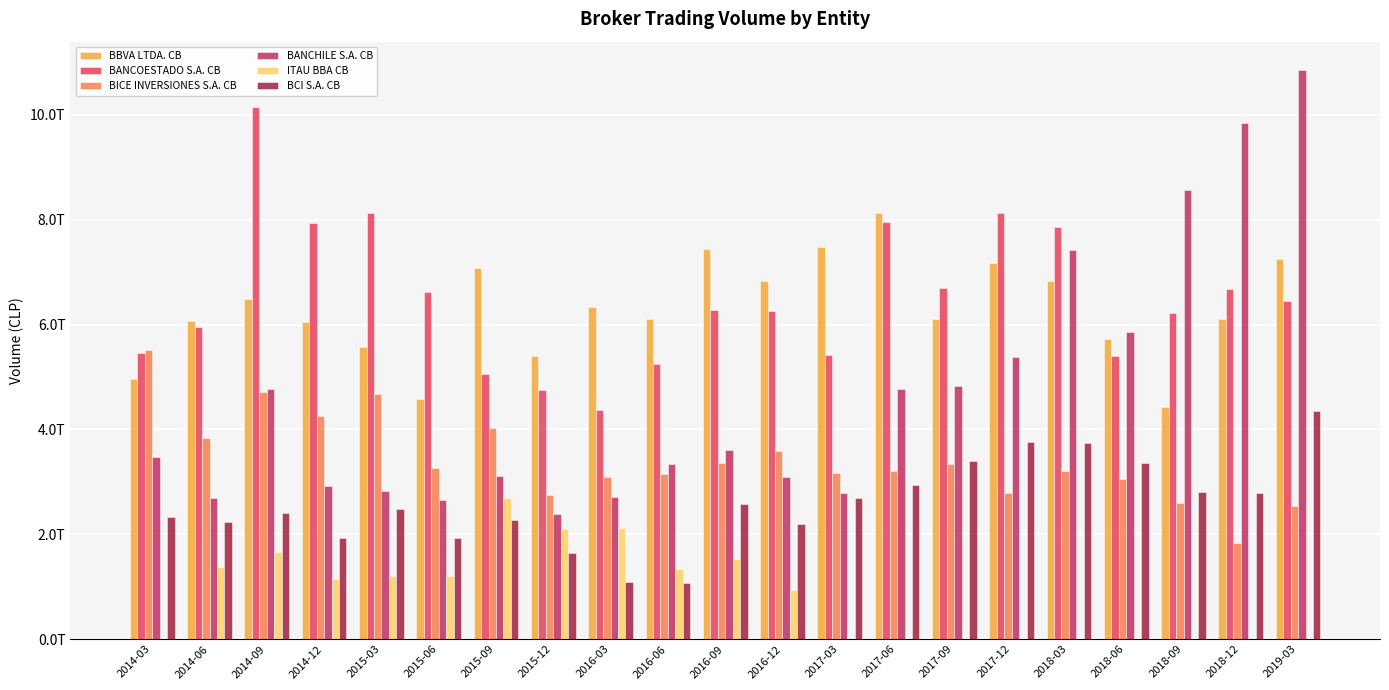

What are all the series names shown in the legend?

BBVA LTDA. CB, BANCOESTADO S.A. CB, BICE INVERSIONES S.A. CB, BANCHILE S.A. CB, ITAU BBA CB, BCI S.A. CB